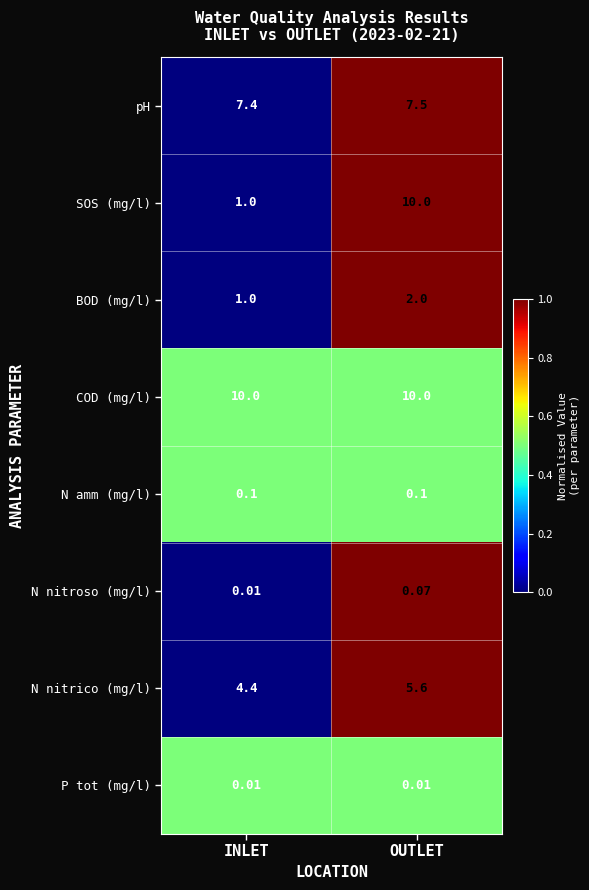

Which series changed the most between INLET and OUTLET?

SOS (mg/l)